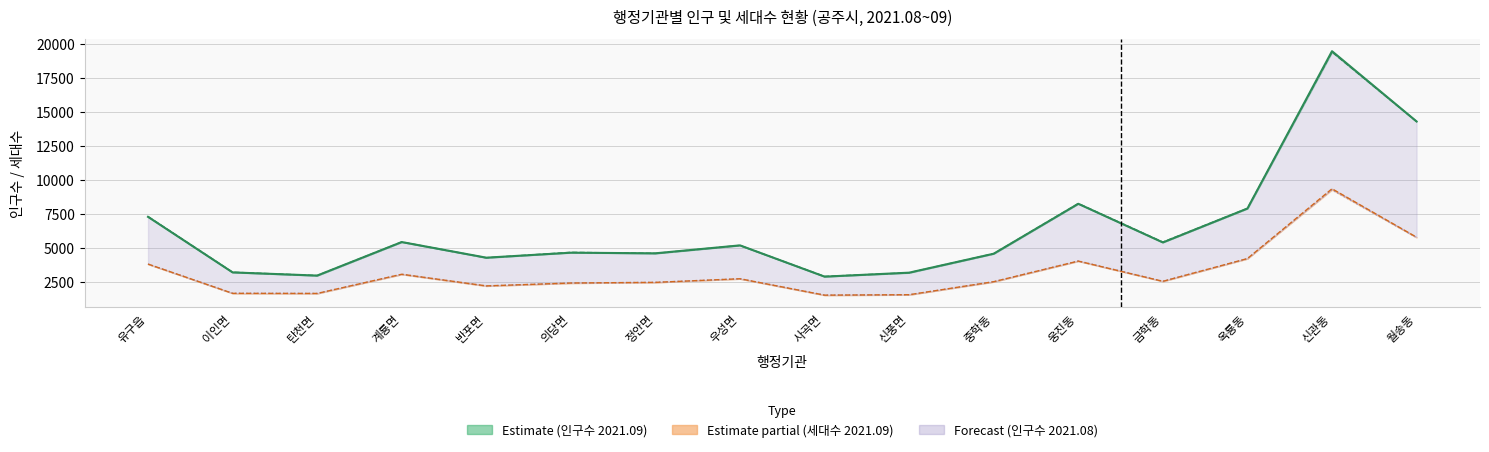

What is the smallest value displayed?

2877